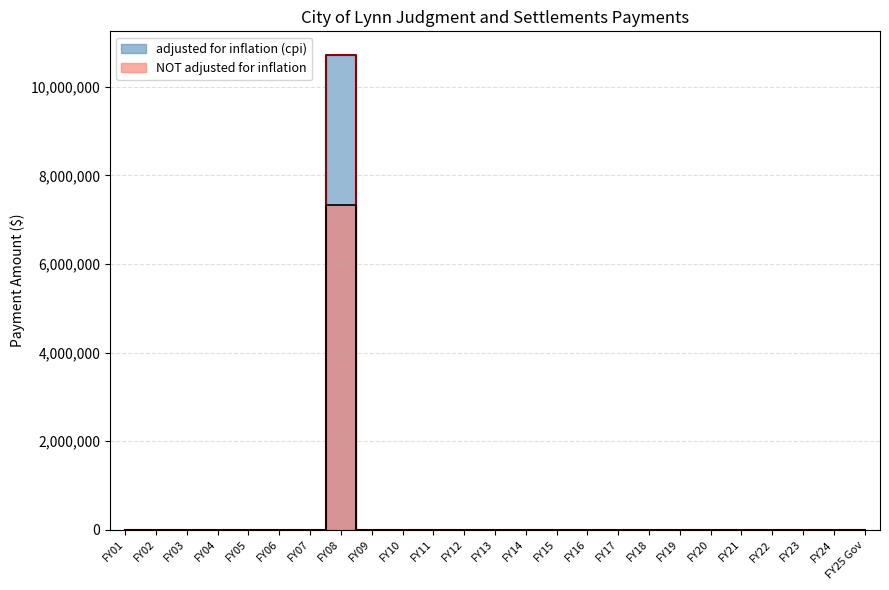

Which category has the highest value in the adjusted for inflation (cpi) series?

FY08